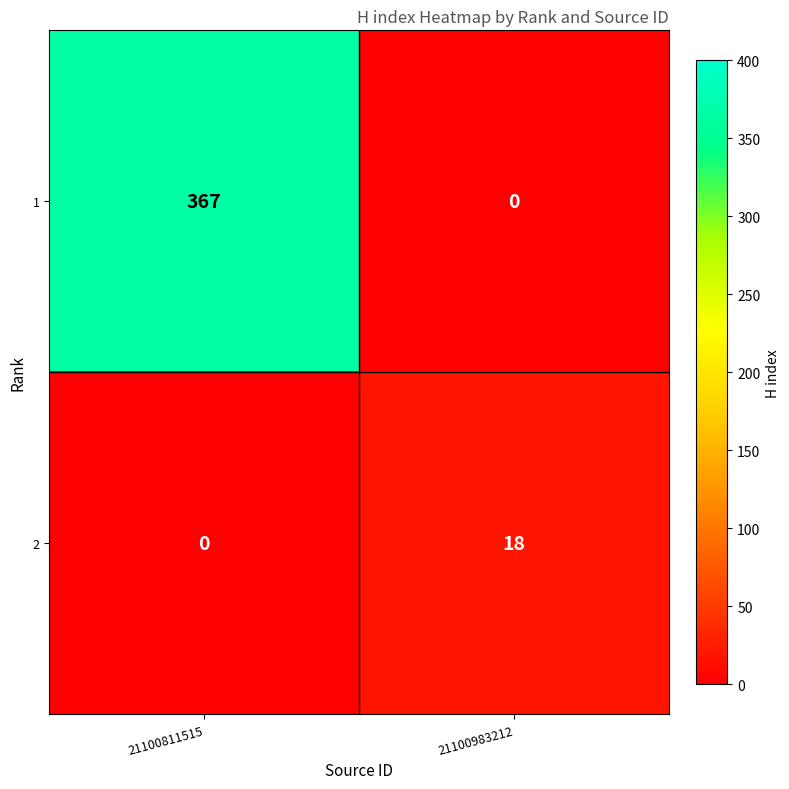

At which category is the sum across all series the highest?

21100811515